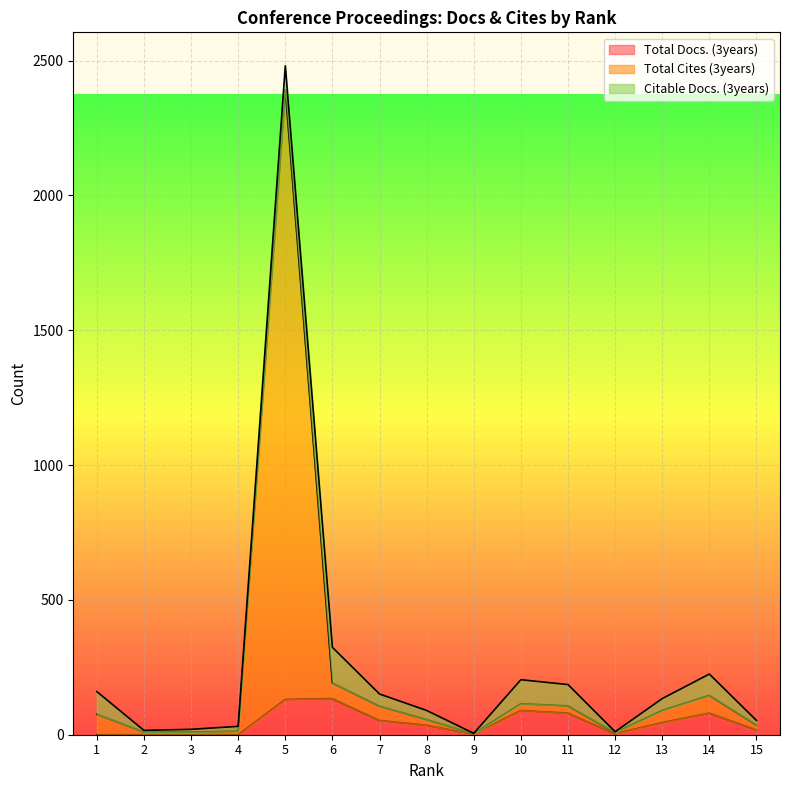

What are all the series names shown in the legend?

Total Docs. (3years), Total Cites (3years), Citable Docs. (3years)